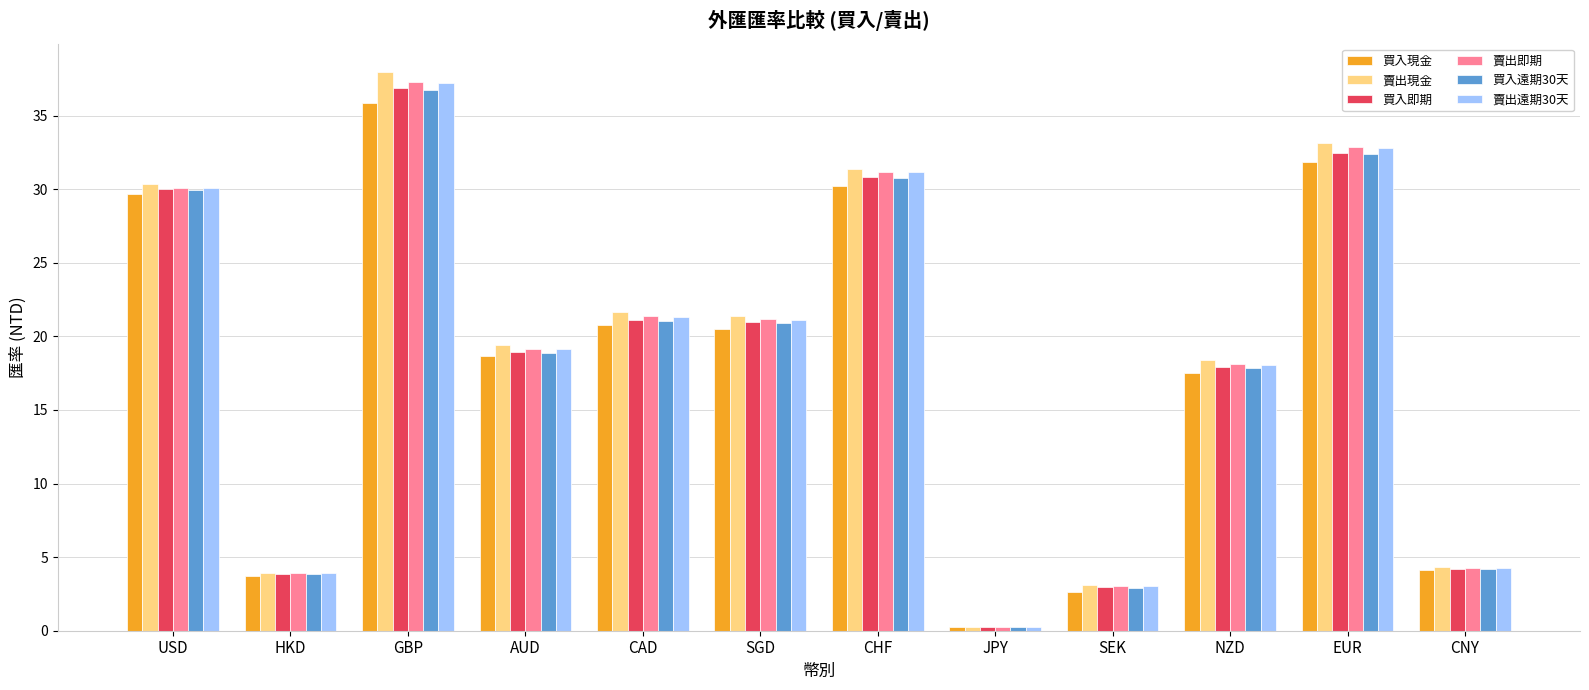

Which series has the largest range (max minus min)?

賣出現金